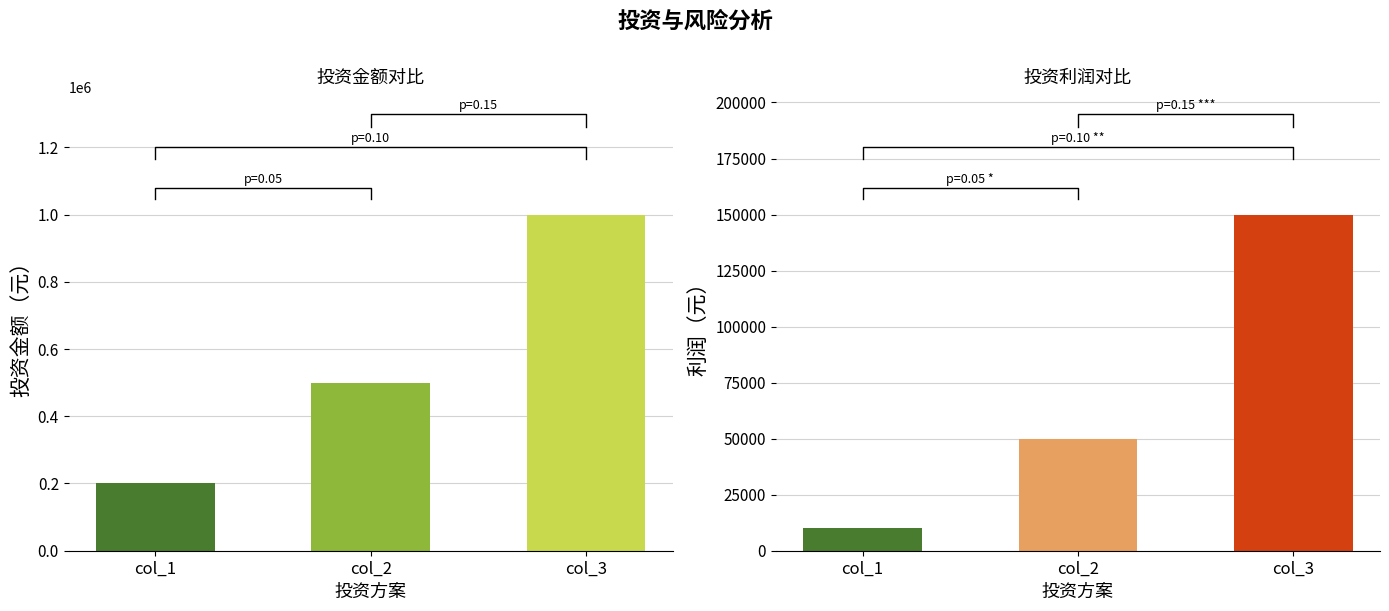

True or false: 投资利润率% has a value of 0.1 at col_2.

True